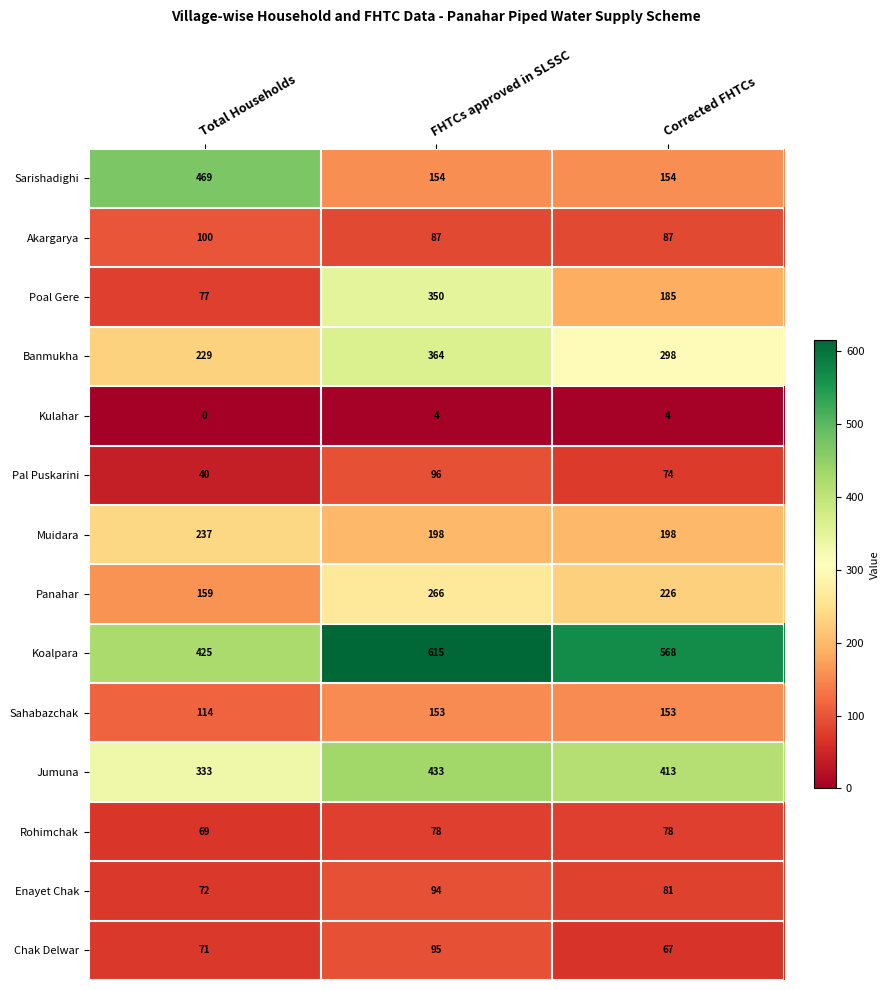

Which series has the widest spread of values?

Sarishadighi